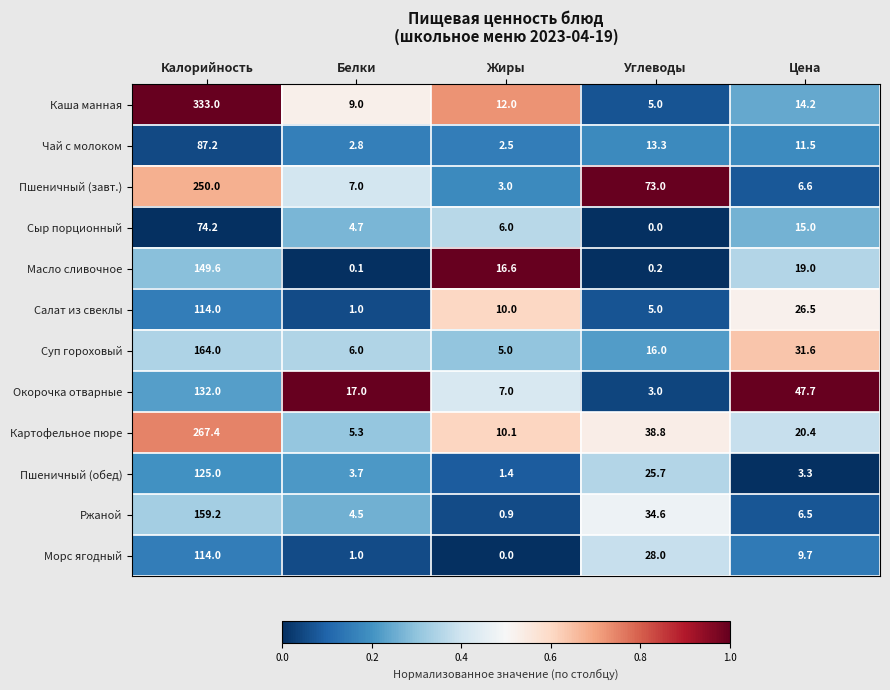

What is the total value across all series at Белки?

62.1